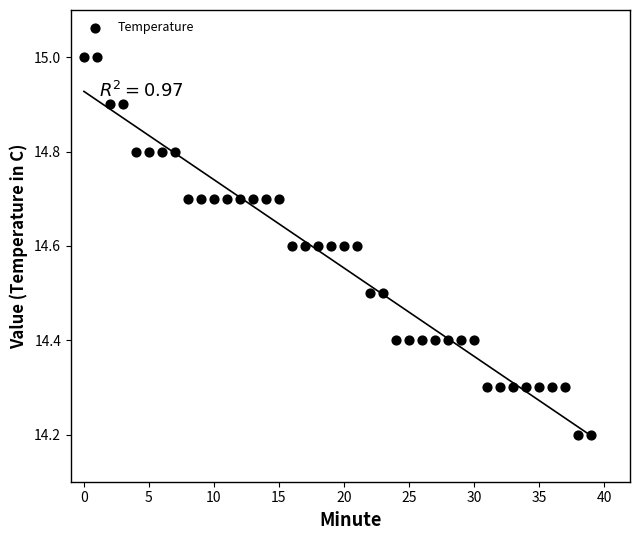

What is the range of Y values (max minus min)?

0.8